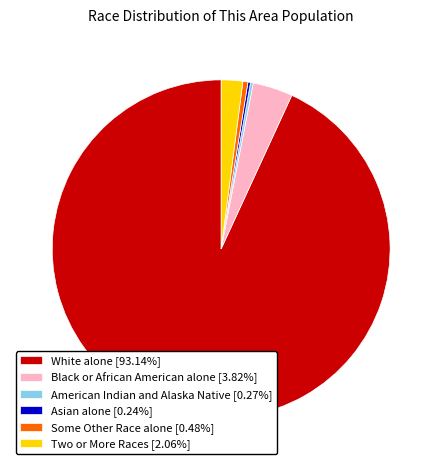

Is there any slice that represents more than half of the pie?

Yes